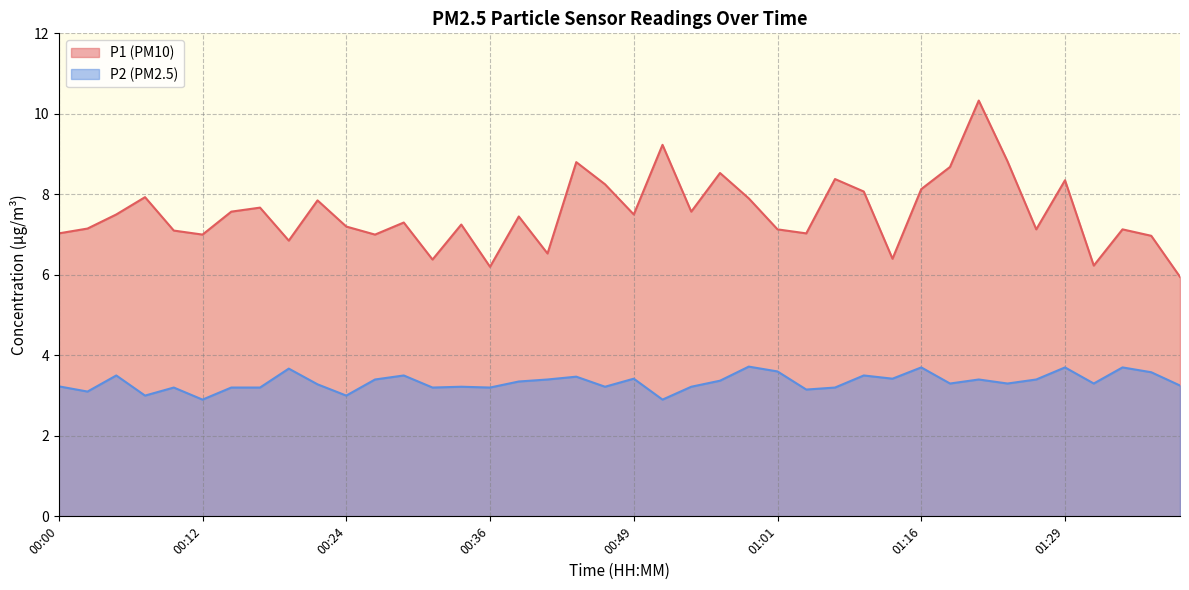

At 00:39, list the series in order from largest to smallest.

P1, P2